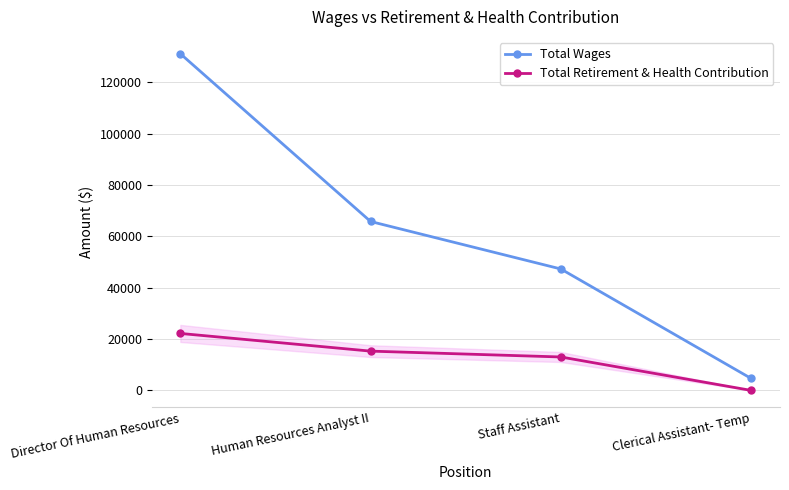

What is the total value across all series at Staff Assistant?

60277